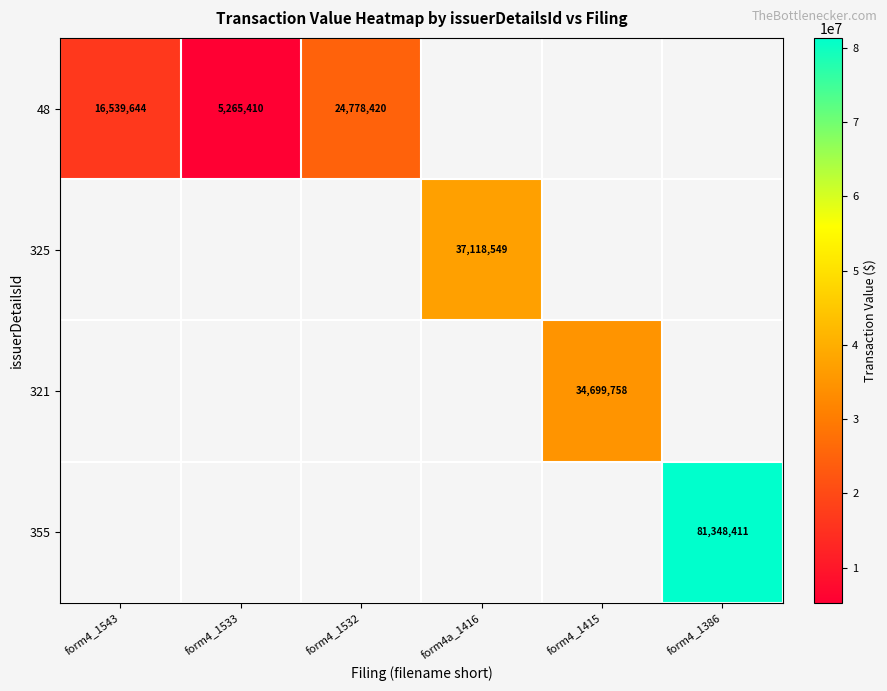

Count the number of categories in the chart.

6